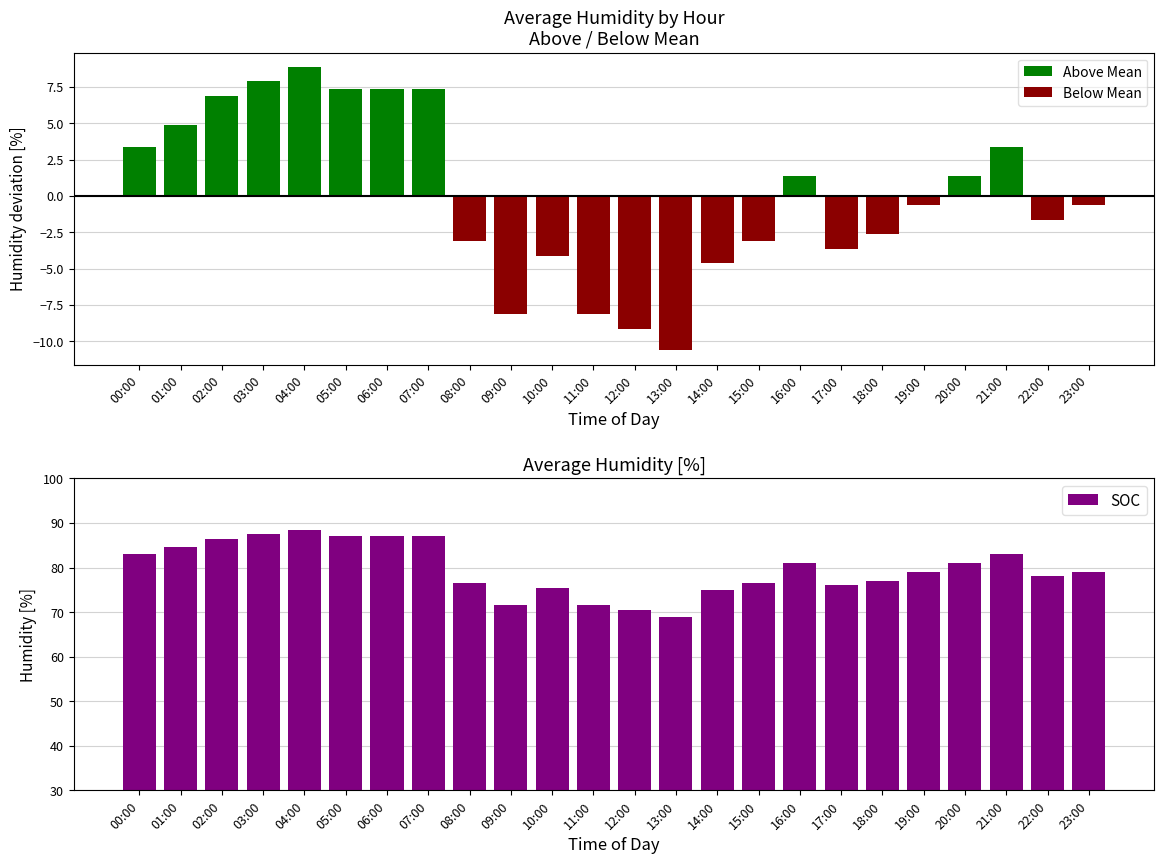

Rank the categories by SOC value from highest to lowest.

04:00, 03:00, 05:00, 06:00, 07:00, 02:00, 01:00, 00:00, 21:00, 16:00, 20:00, 19:00, 23:00, 22:00, 18:00, 08:00, 15:00, 17:00, 10:00, 14:00, 09:00, 11:00, 12:00, 13:00